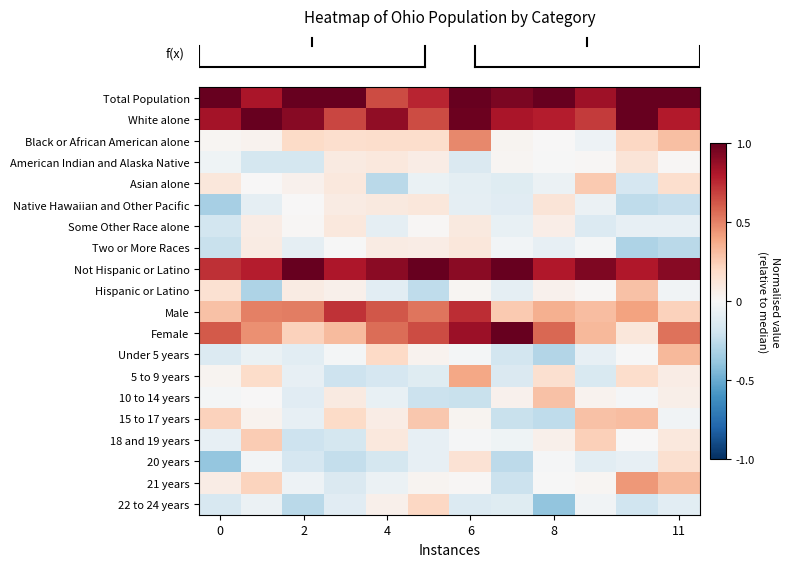

Which series has the largest total across all categories?

row_0